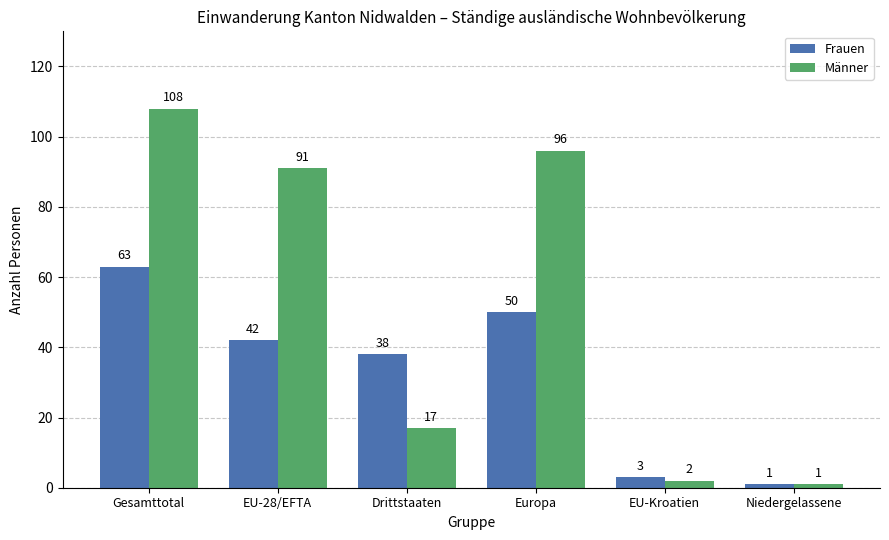

What is the difference between the second highest and second lowest values in the Frauen series?

47